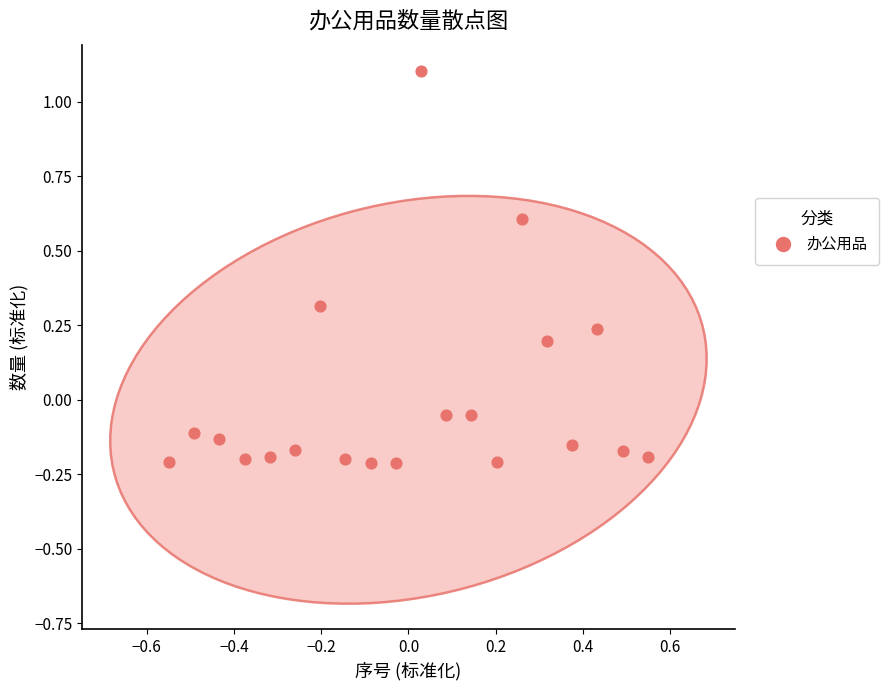

What is the range of X values (max minus min)?

1.1